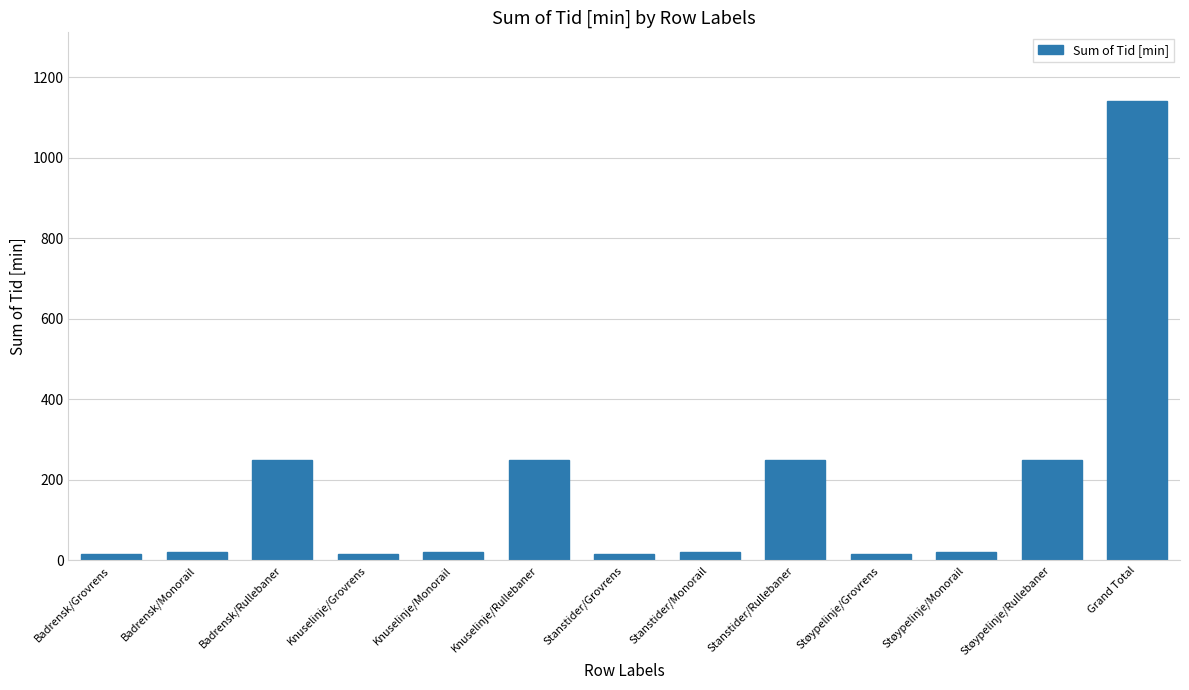

How many bars are there in total?

13